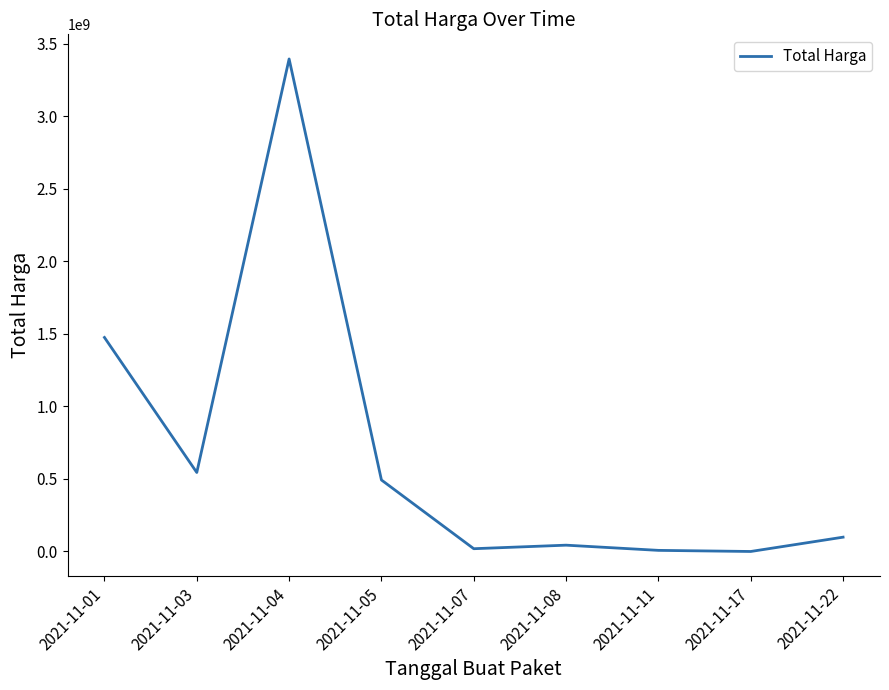

Which label corresponds to the largest value in the chart?

2021-11-04